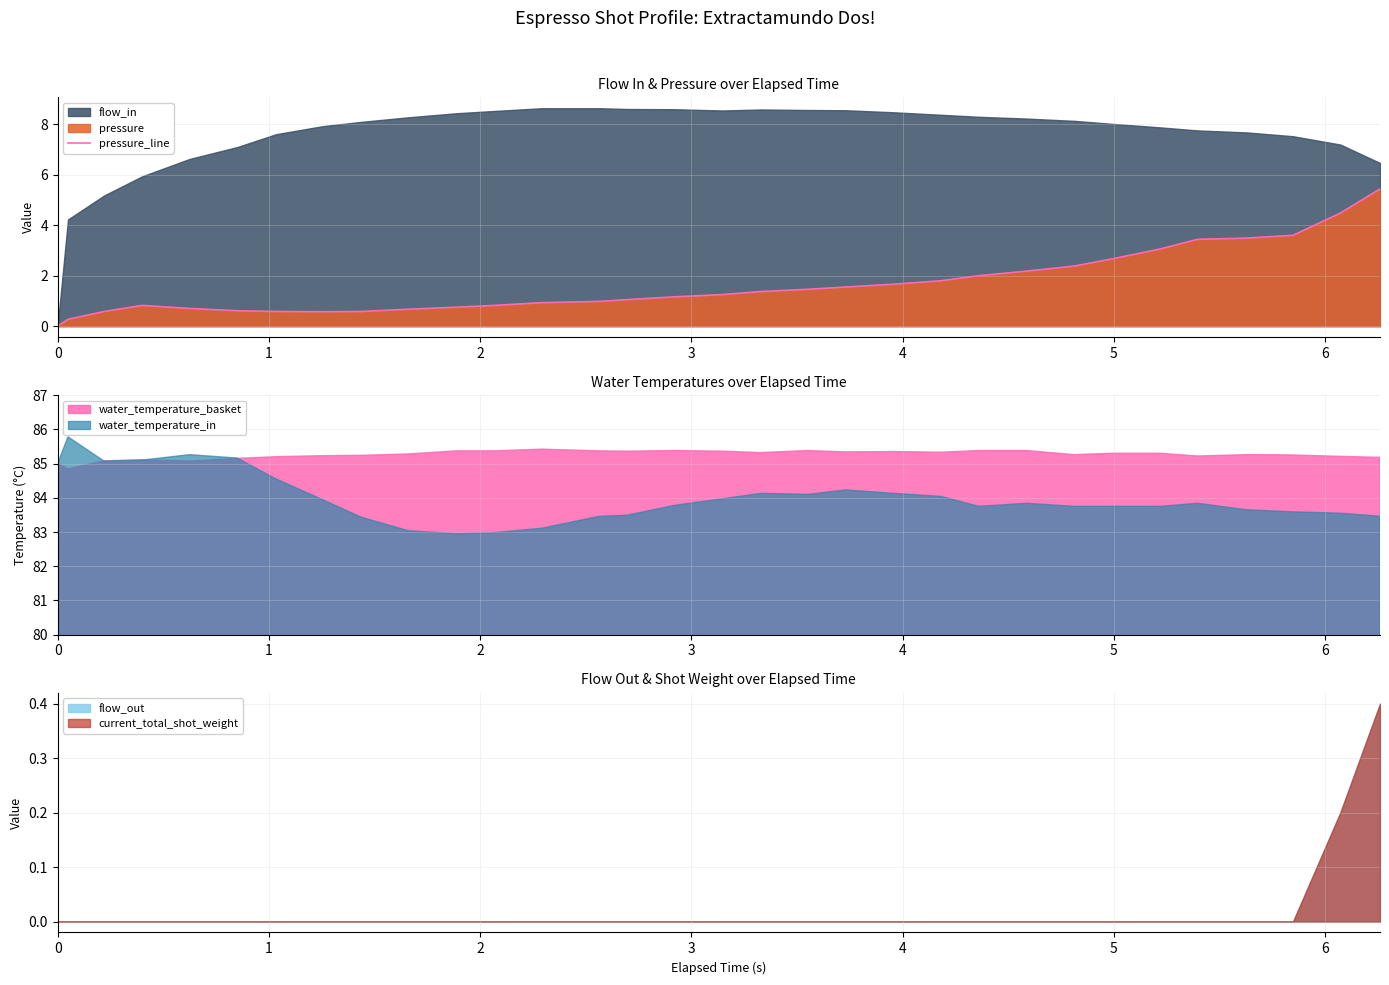

How many data points are above 1?

18